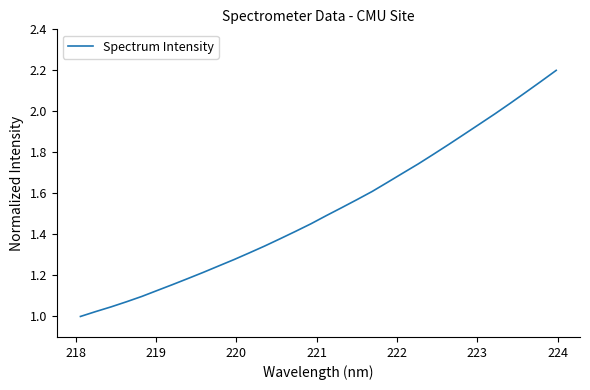

What is the greatest value displayed?

2.2